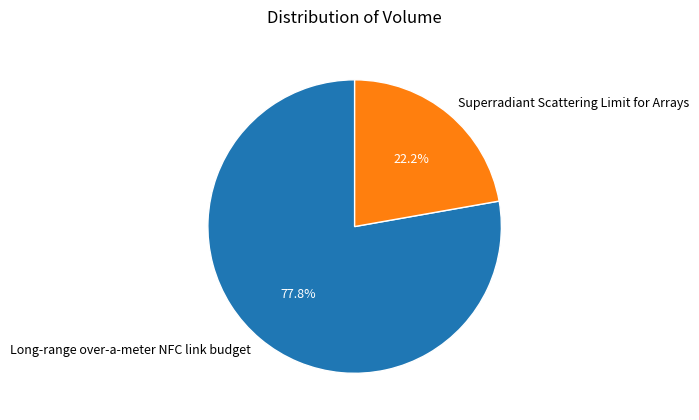

Does Long-range over-a-meter NFC link budget account for over 50% of the chart?

Yes